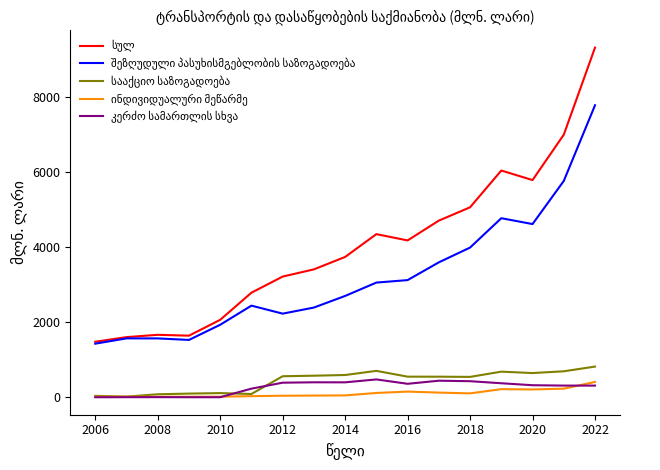

What is the greatest value displayed?

9302.3